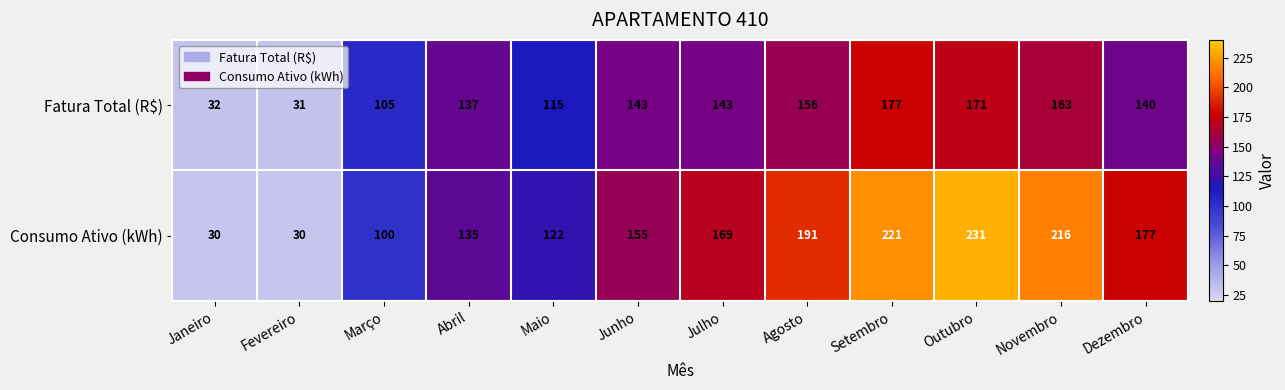

Reading left to right, what are all the values shown in this chart?

Fatura Total (R$): 32	31	105	137	115	143	143	156	177	171	163	140
Consumo Ativo (kWh): 30	30	100	135	122	155	169	191	221	231	216	177